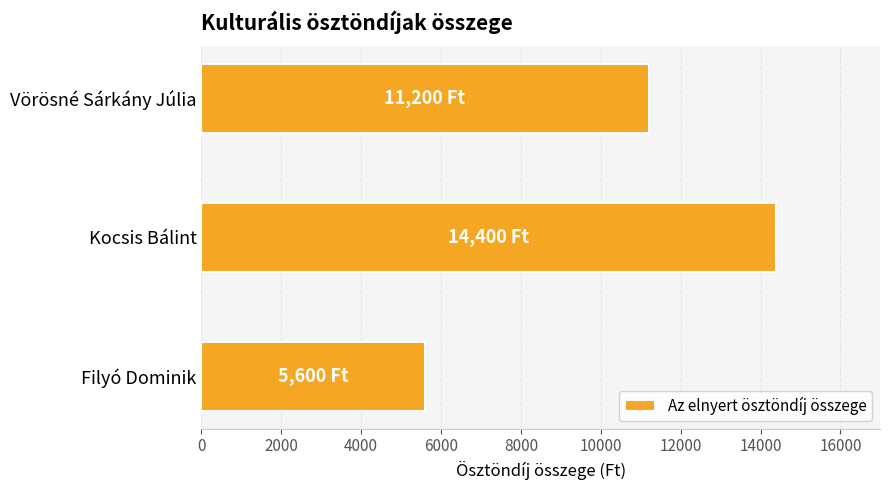

Reading top to bottom, extract all data points from this chart.

11200	14400	5600